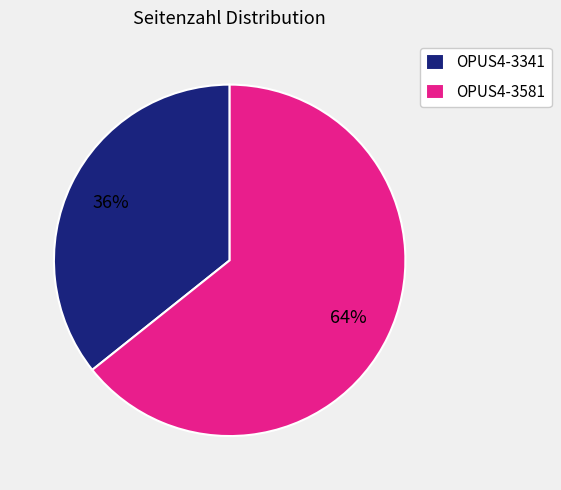

Approximately how many times larger is the value at OPUS4-3581 compared to OPUS4-3341?

1.8